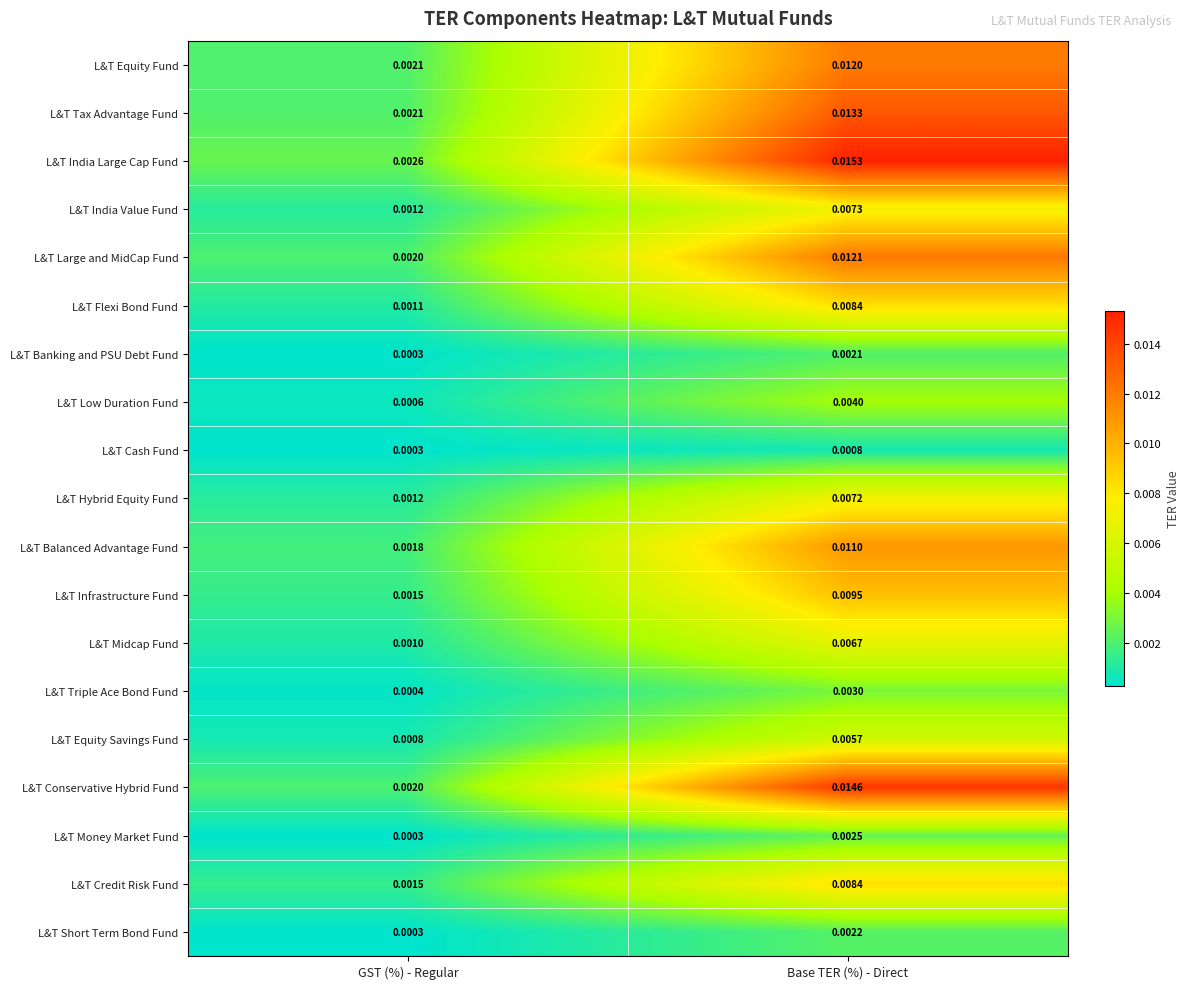

List the labels in order of L&T Banking and PSU Debt Fund value, largest first.

Base TER (%) - Direct, GST (%) - Regular